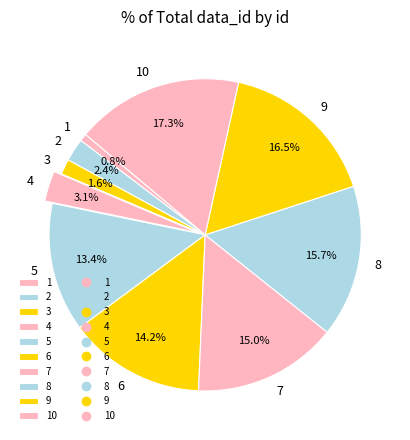

How much of the chart is everything except 6?

85.8%